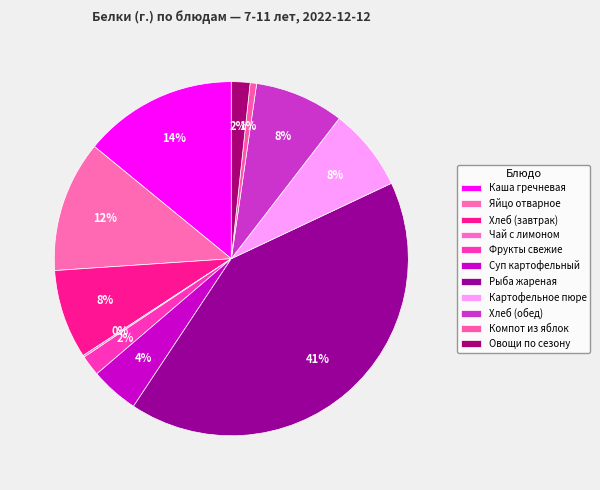

What percentage is NOT represented by Фрукты свежие?

98.1%